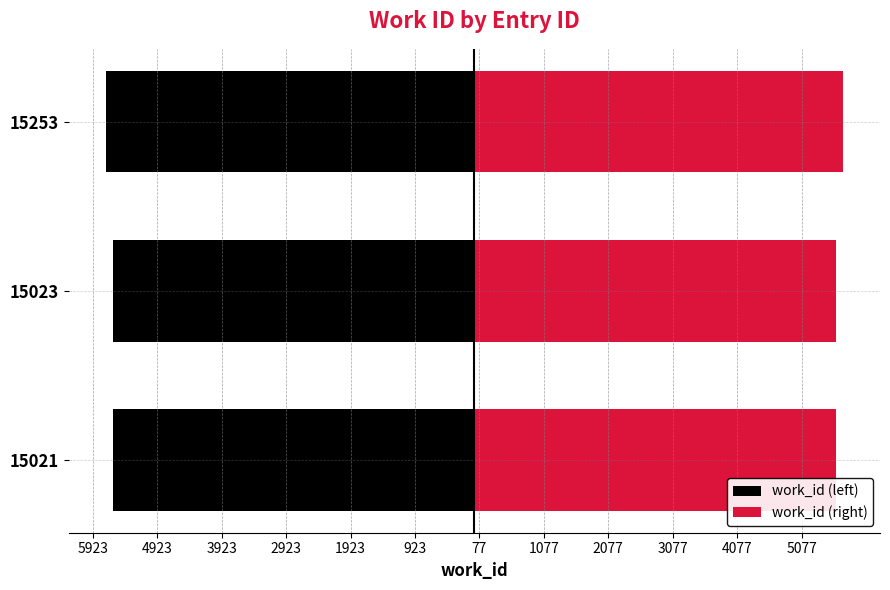

Reading right to left, transcribe all the data shown in this chart.

work_id (left): -5723	-5614	-5614
work_id (right): 5723	5614	5614